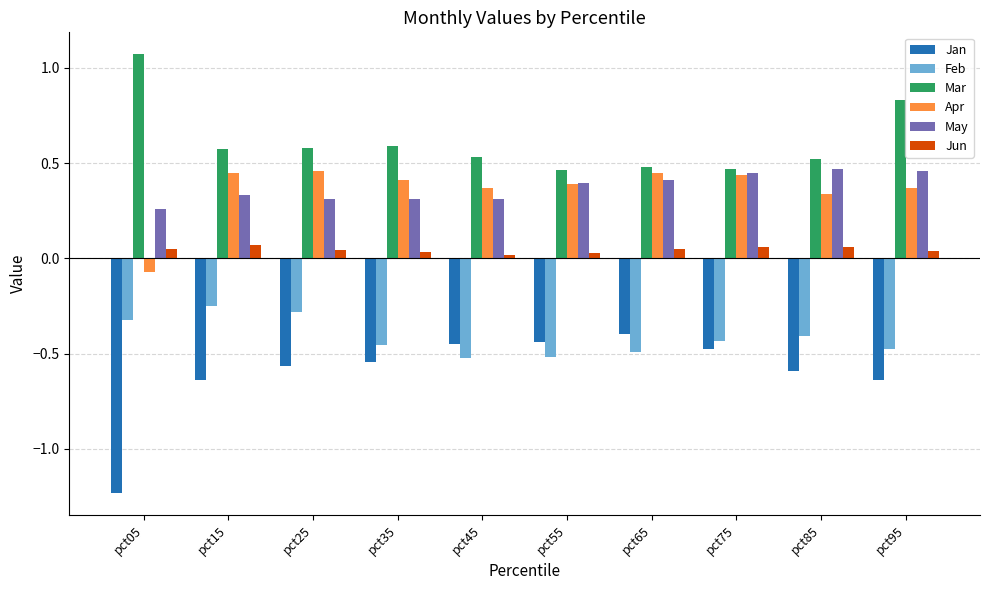

Which series has the widest spread of values?

Jan